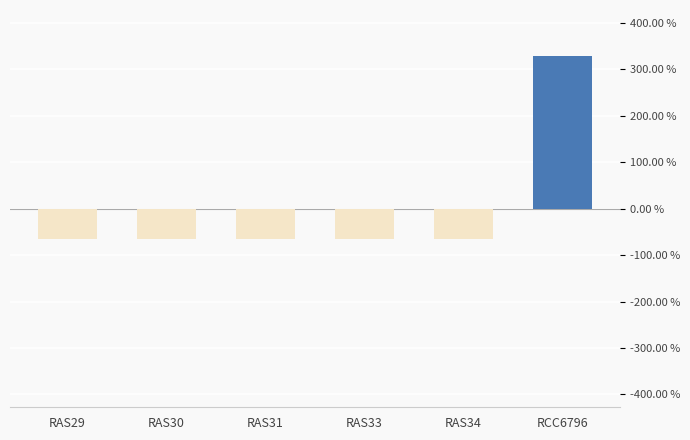

Is it true that the value at RAS30 is -100.5?

False